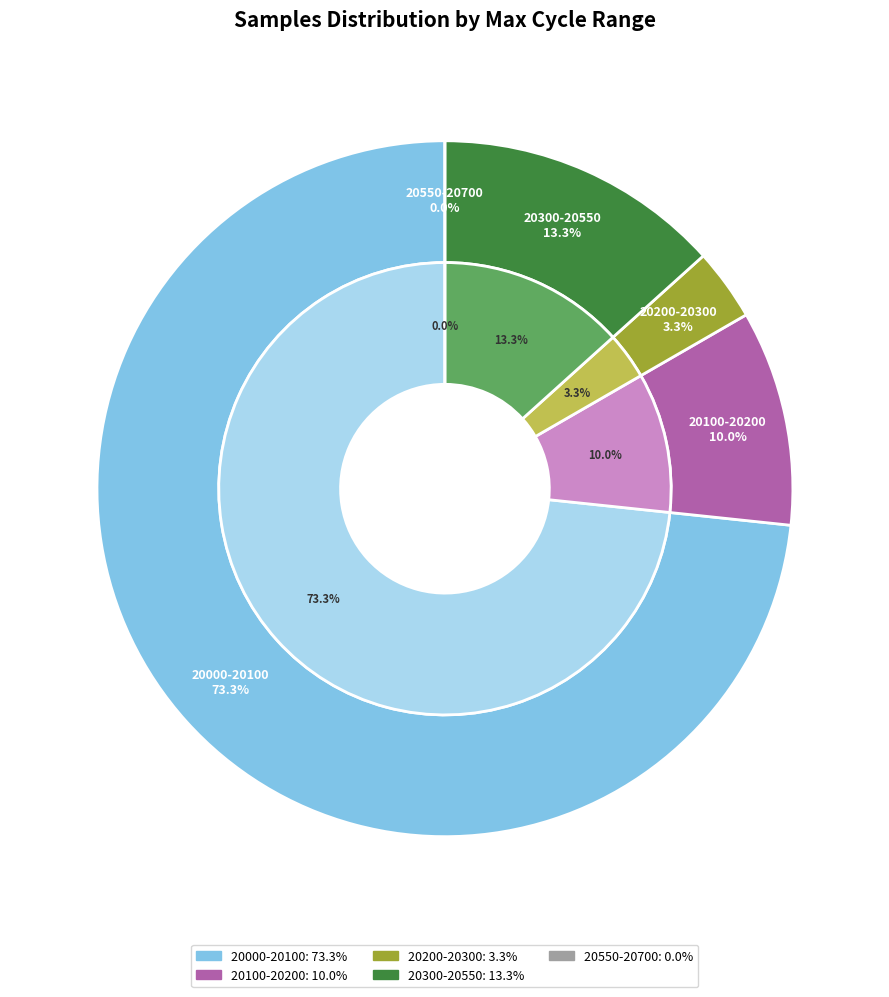

Does 27 represent more than half of the total?

No